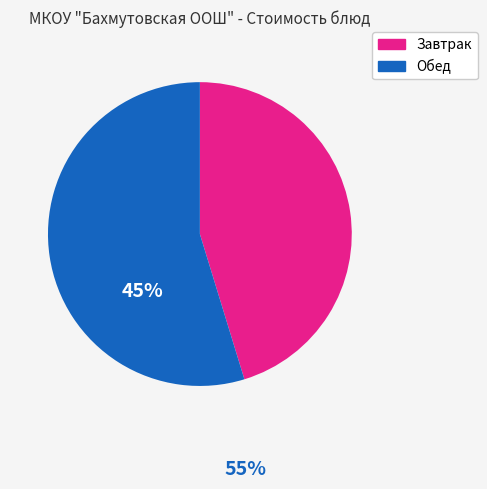

How many segments does this pie chart have?

2